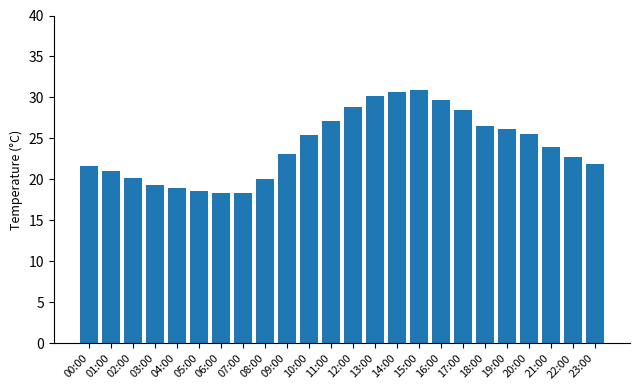

What is the change in value from 08:00 to 20:00?

+5.5